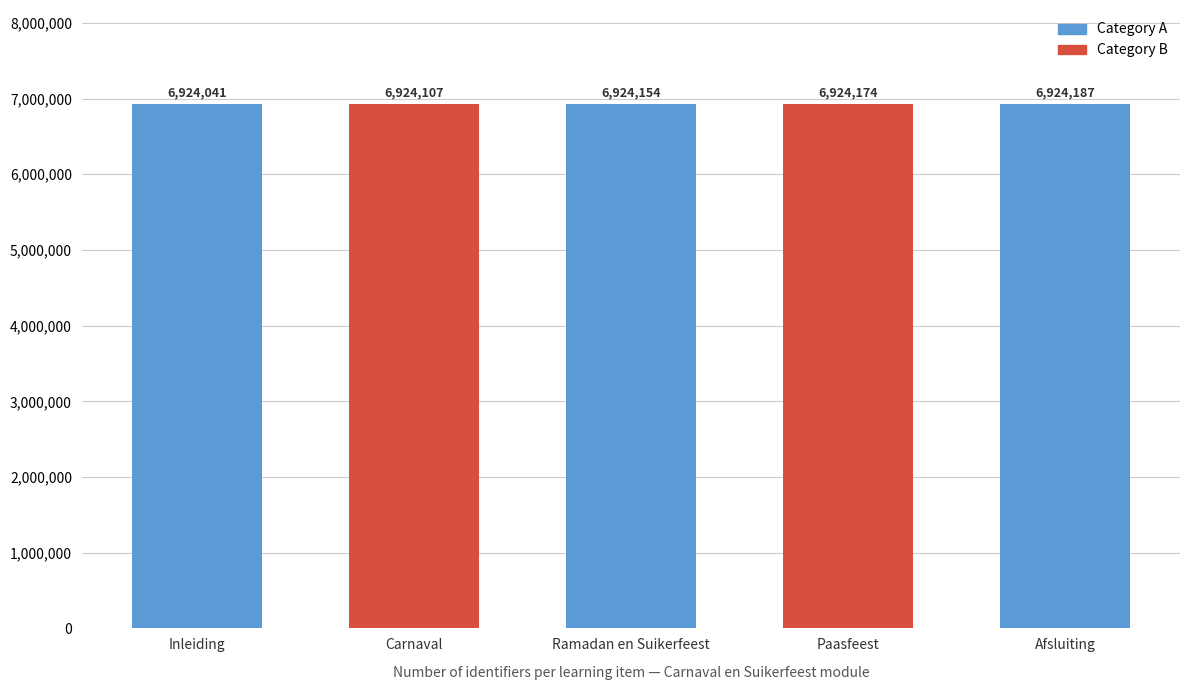

At which label is the value closest to 6924114?

Carnaval